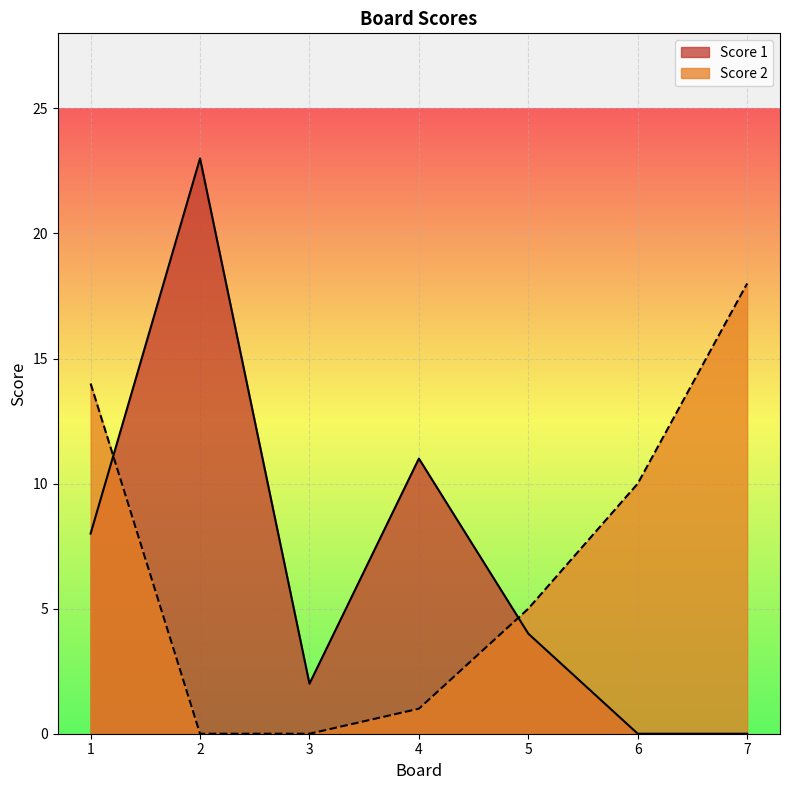

True or false: Score 1 has a value of 2 at 5.

False